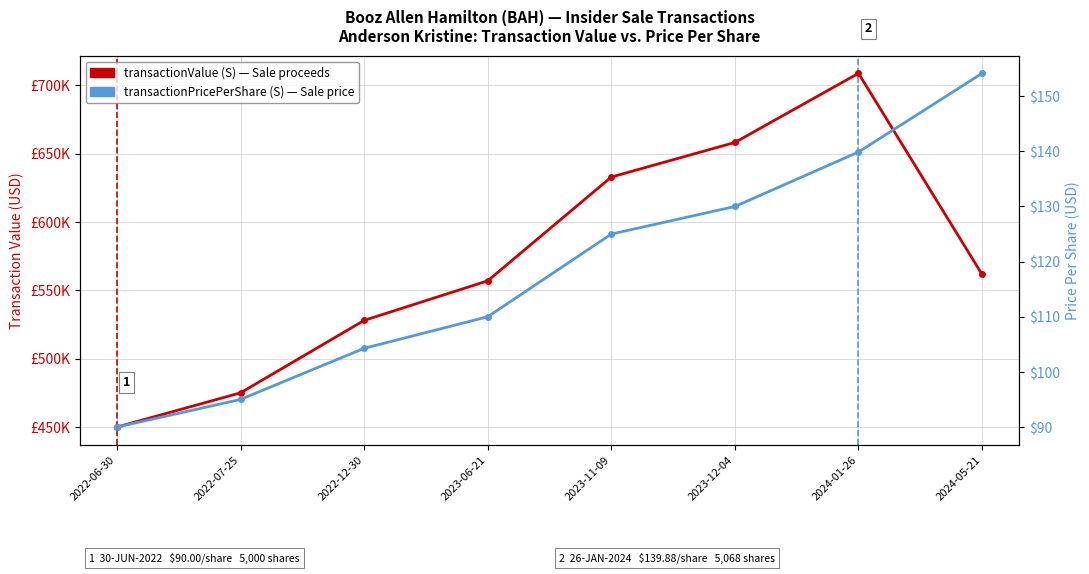

What are all the series names shown in the legend?

transactionValue (S), transactionPricePerShare (S)